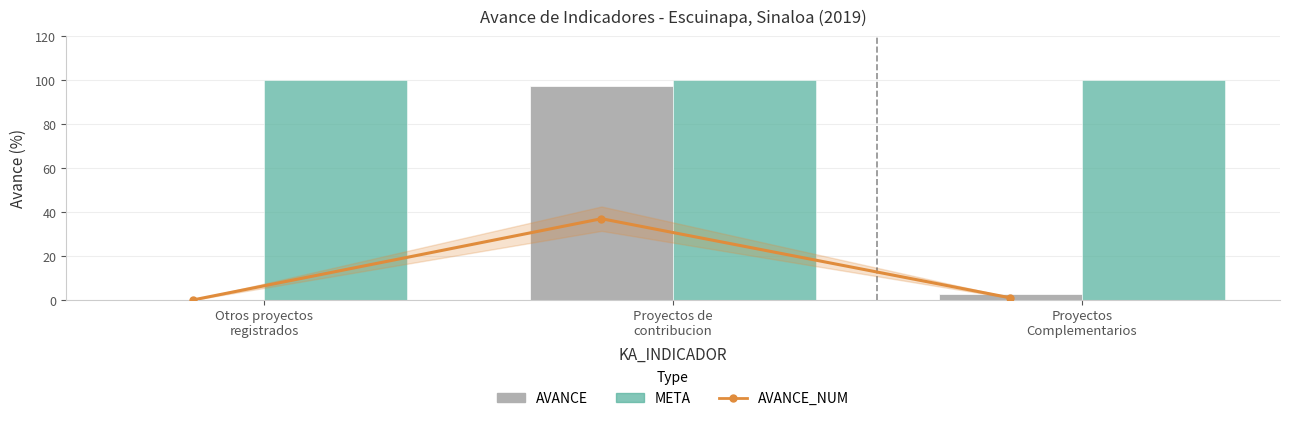

What is the total value across all series at Proyectos
Complementarios?

103.6